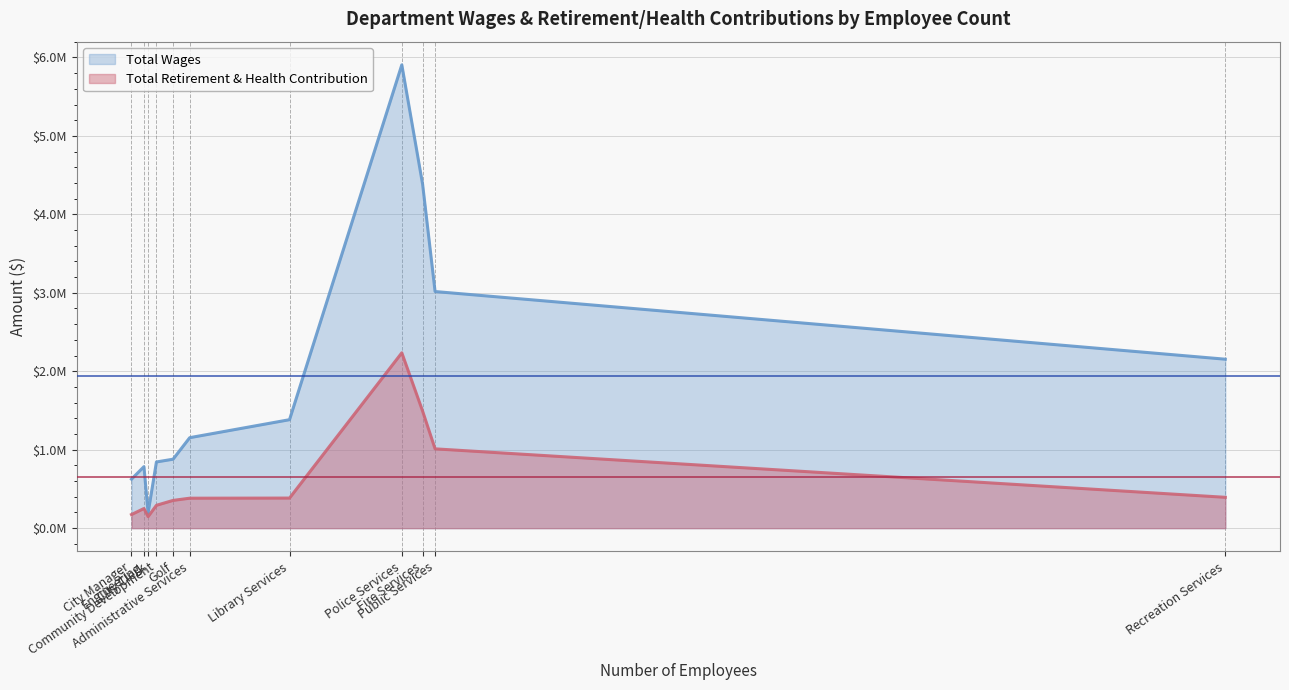

How many lines are shown in the chart?

2